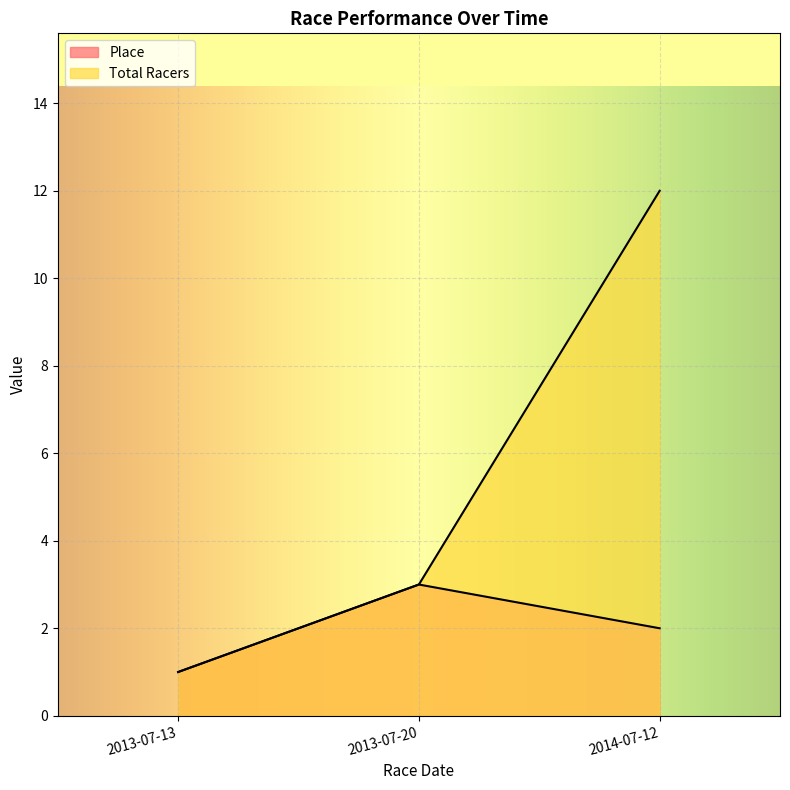

What is the value of the Place point at the 3rd from the left?

2